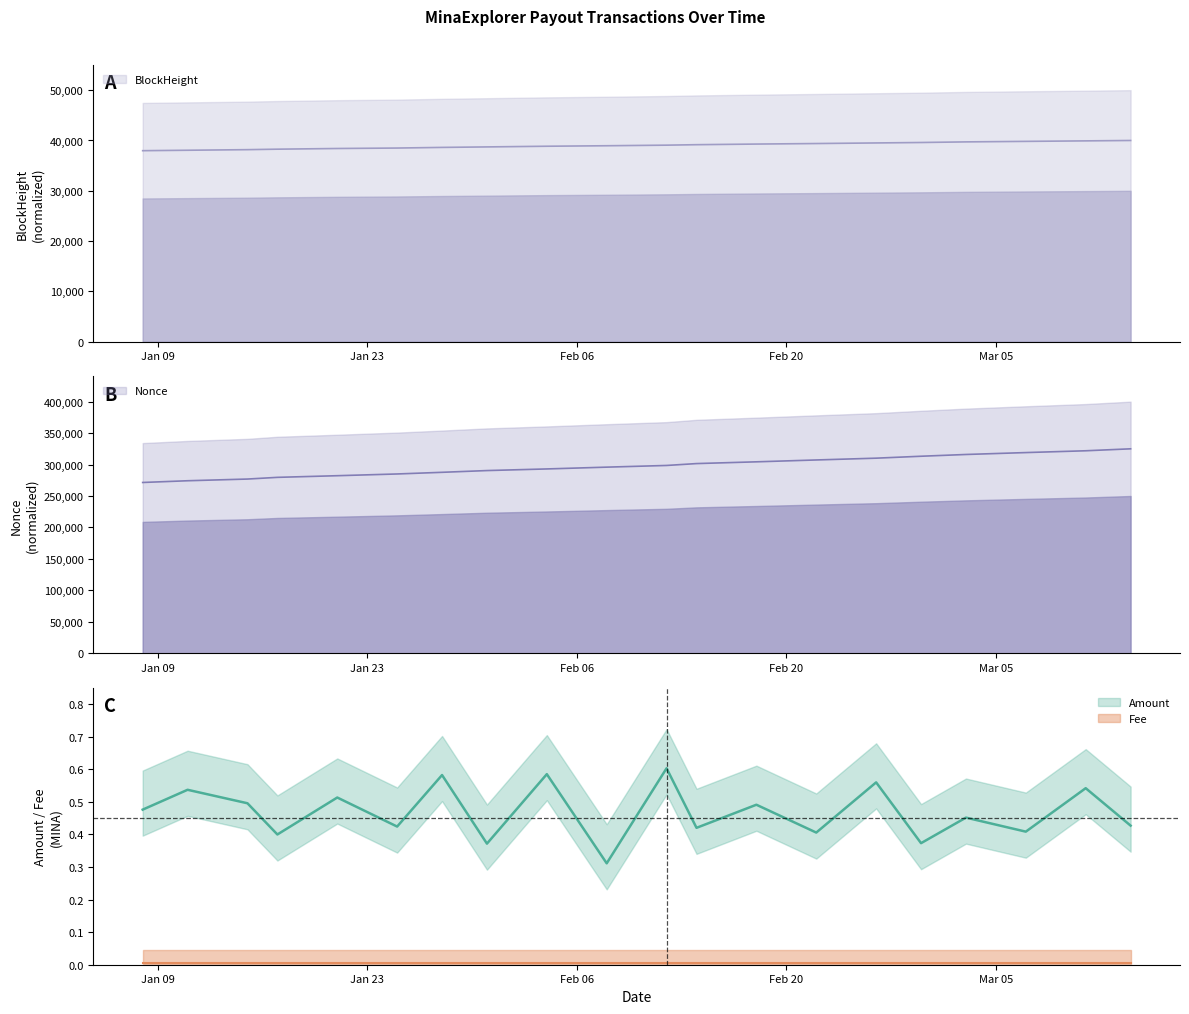

How many categories are shown in the chart?

20